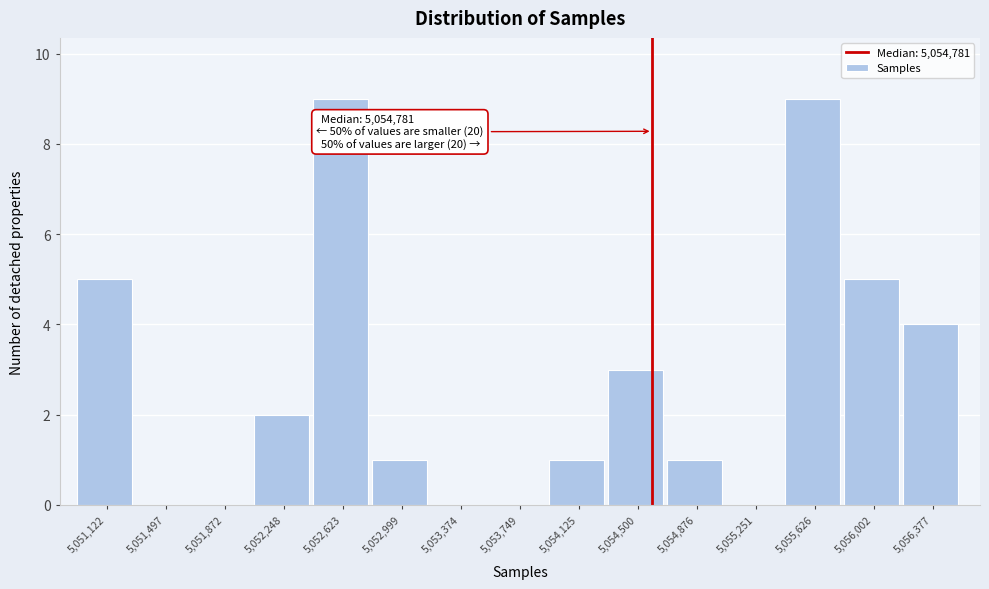

Reading left to right, what are all the values shown in this chart?

5,051,122=5	5,051,497=0	5,051,872=0	5,052,248=2	5,052,623=9	5,052,999=1	5,053,374=0	5,053,749=0	5,054,125=1	5,054,500=3	5,054,876=1	5,055,251=0	5,055,626=9	5,056,002=5	5,056,377=4